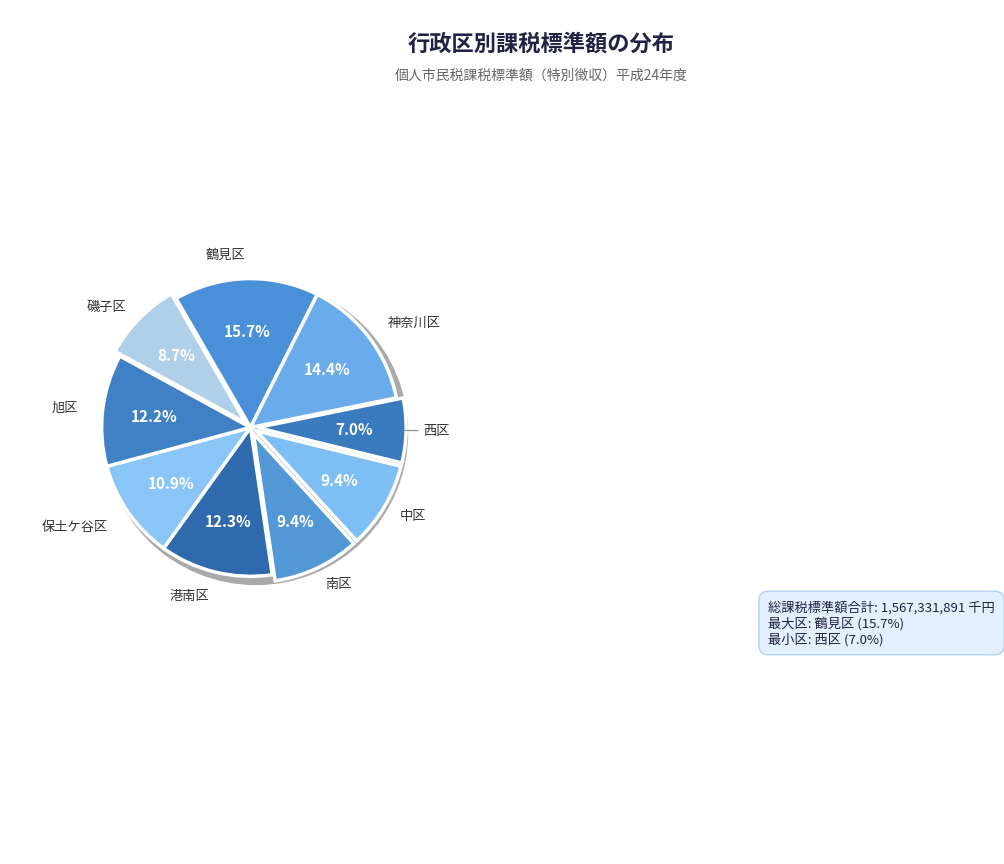

To the nearest percent, what percentage of the pie is 港南区?

12%